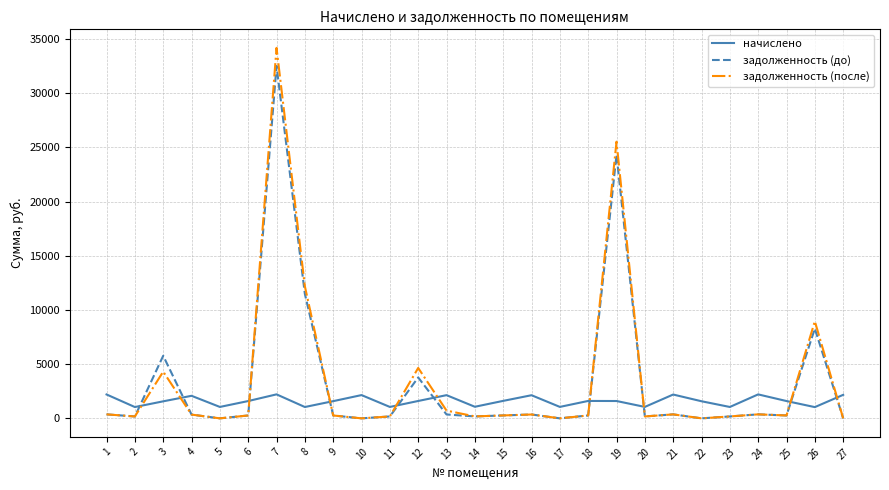

At which category is the sum across all series the highest?

7